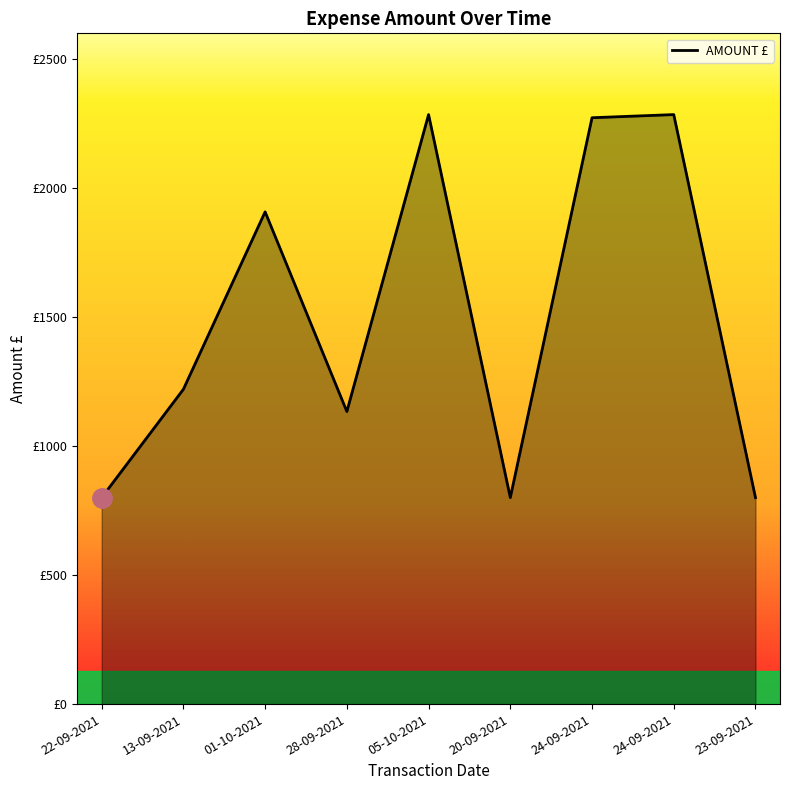

Reading left to right, transcribe all the data shown in this chart.

22-09-2021=800.4	13-09-2021=1220.4	01-10-2021=1908.0	28-09-2021=1134.0	05-10-2021=2285.0	20-09-2021=800.4	24-09-2021=2272.8	24-09-2021=2285.0	23-09-2021=800.4